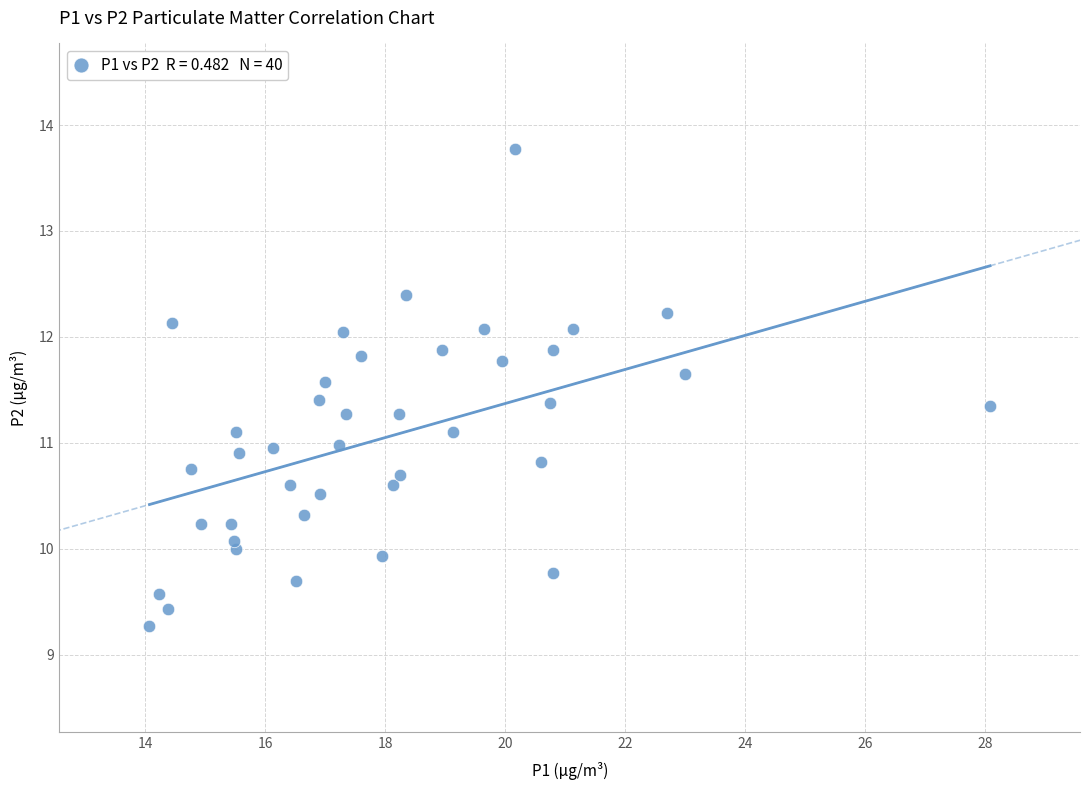

What is the range of Y values (max minus min)?

4.5